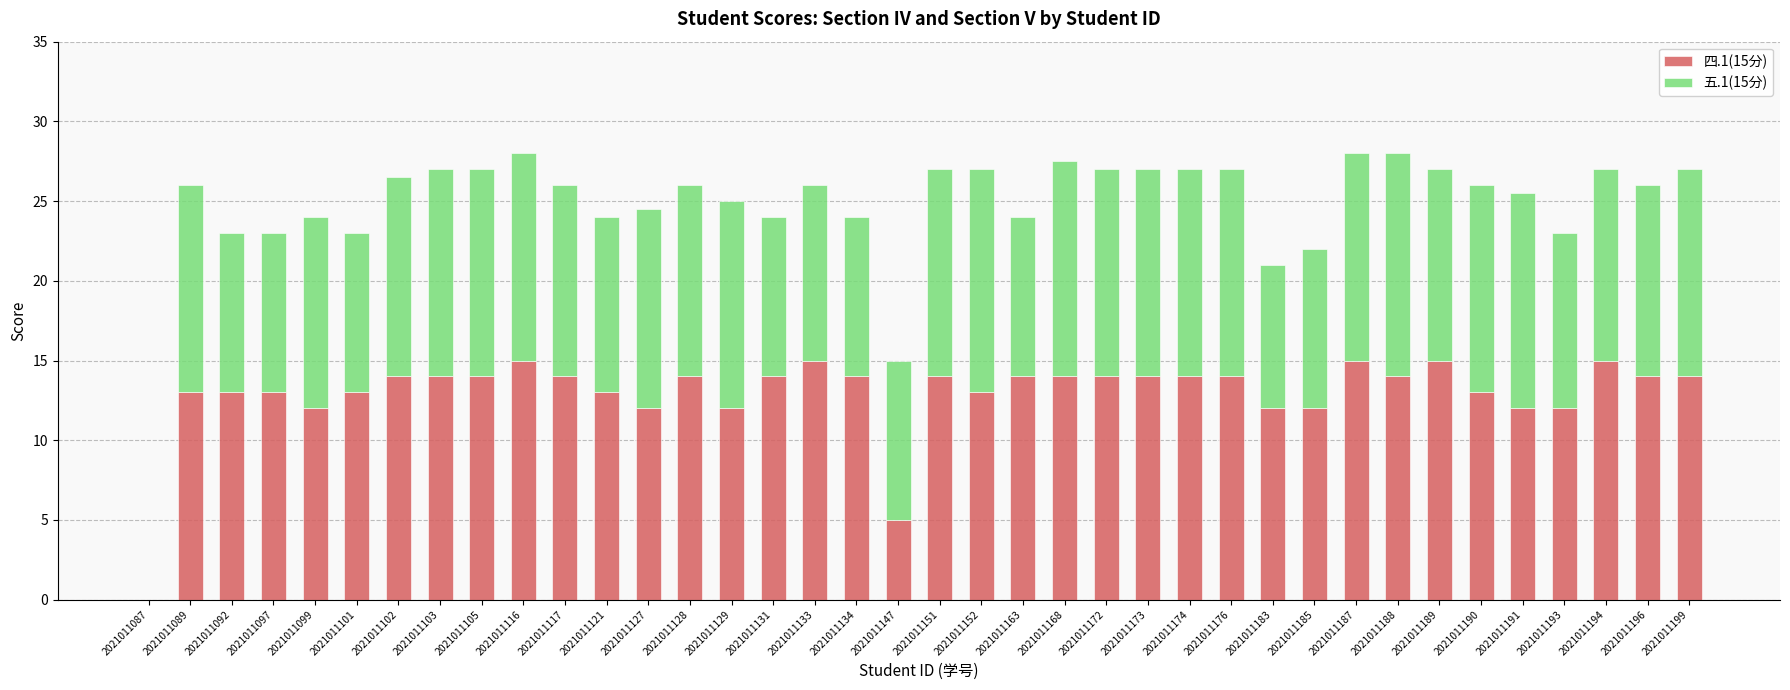

What is the sum of all 四.1(15分) values?

493.0